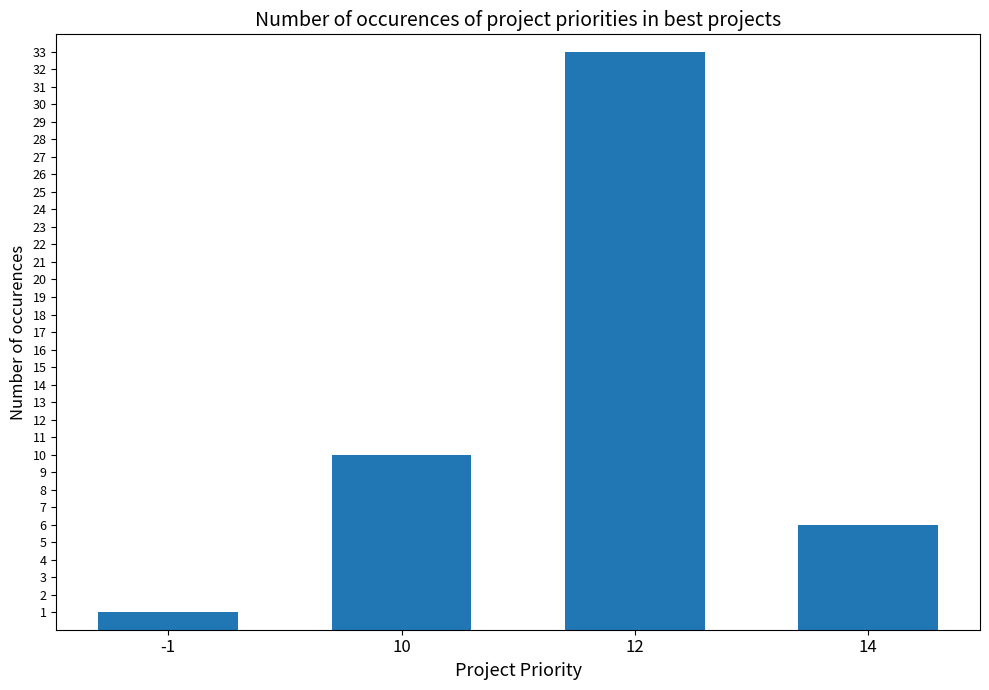

Rank the categories by value from lowest to highest.

-1, 14, 10, 12